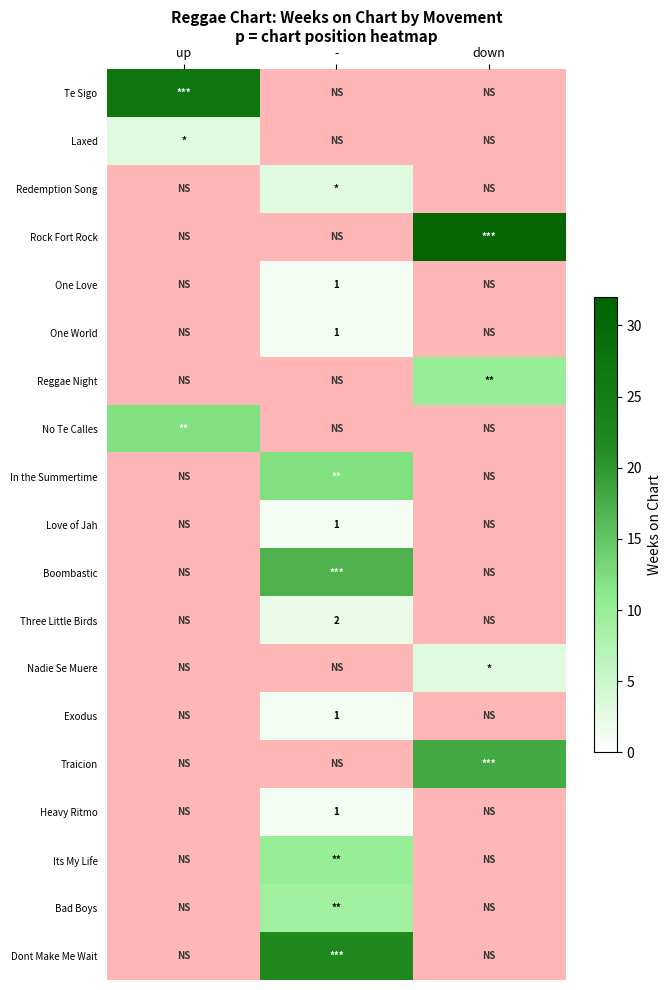

Which category has the lowest value across all series?

-